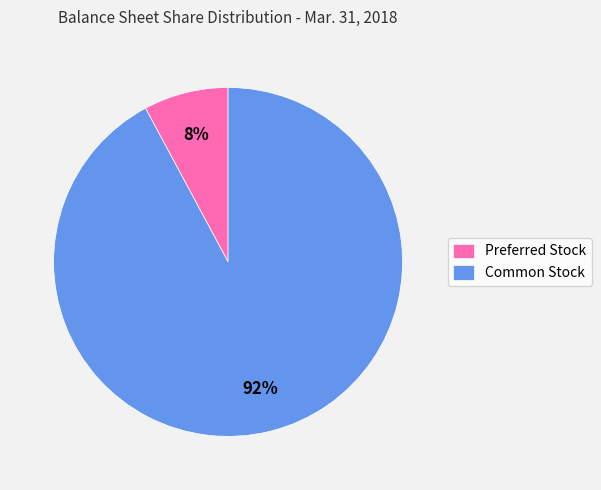

To the nearest percent, what portion does Common Stock represent?

92%